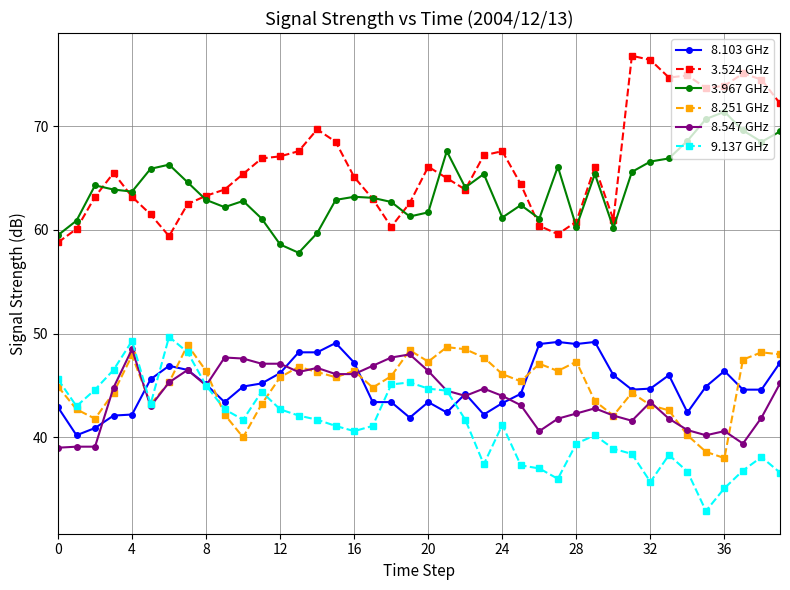

Which series has the largest total across all categories?

3.524 GHz